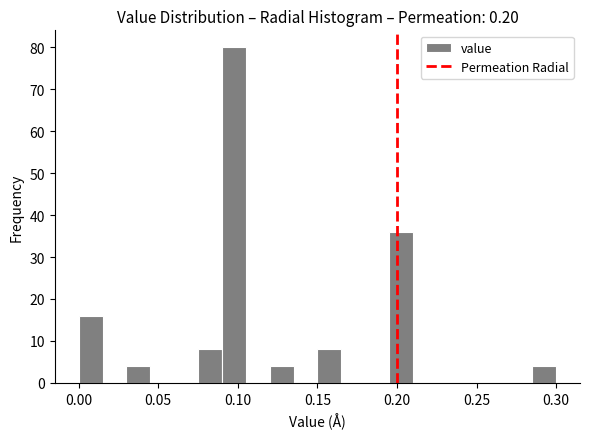

Around what value on the x-axis is the tallest bar? Give the approximate position of its centre, as read against the axis.

0.100